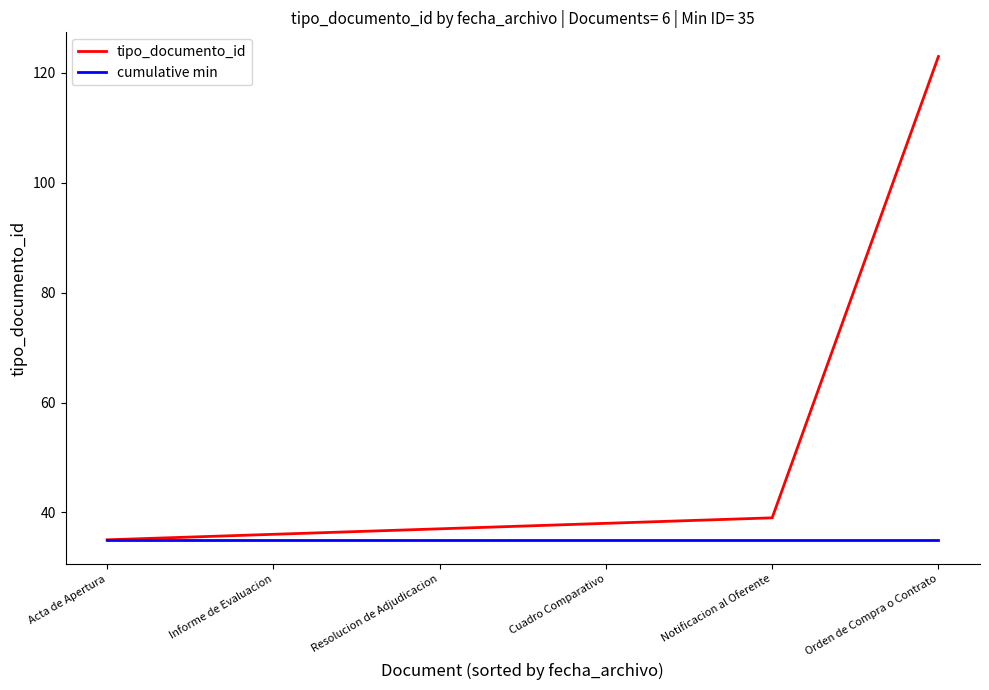

What is the sum of the tipo_documento_id values at Informe de Evaluacion and Resolucion de Adjudicacion?

73